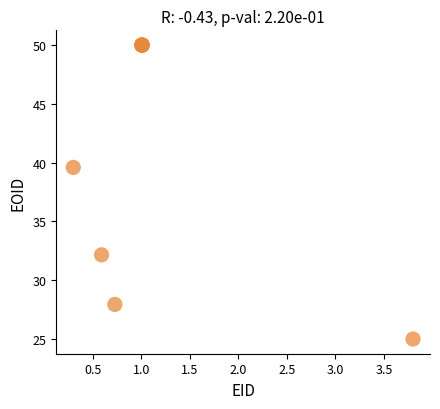

What Y value in the scatter plot is closest to 37?

39.6